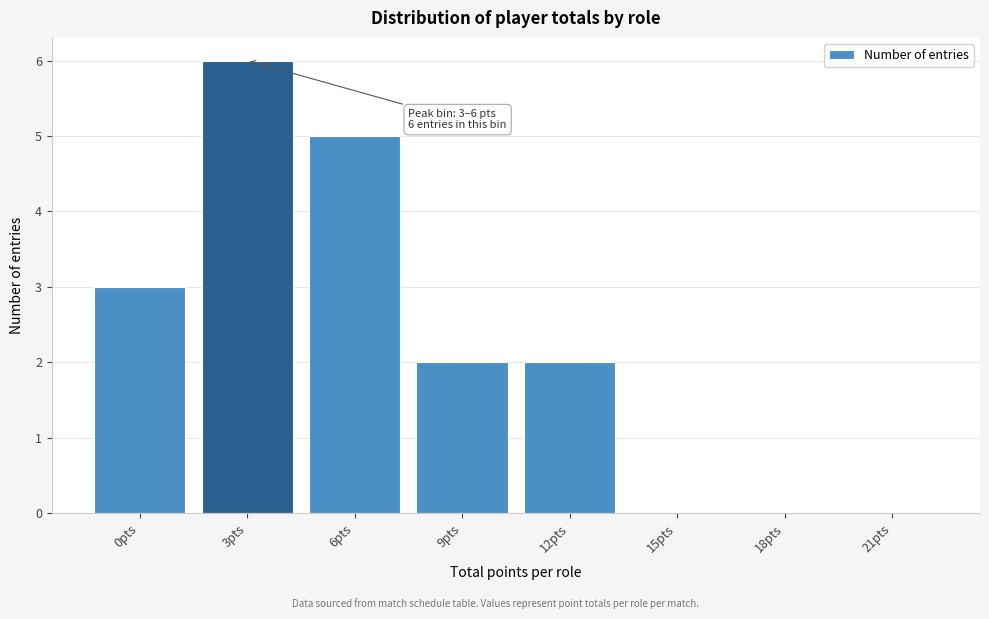

Reading left to right, extract all data points from this chart.

0pts=3	3pts=6	6pts=5	9pts=2	12pts=2	15pts=0	18pts=0	21pts=0